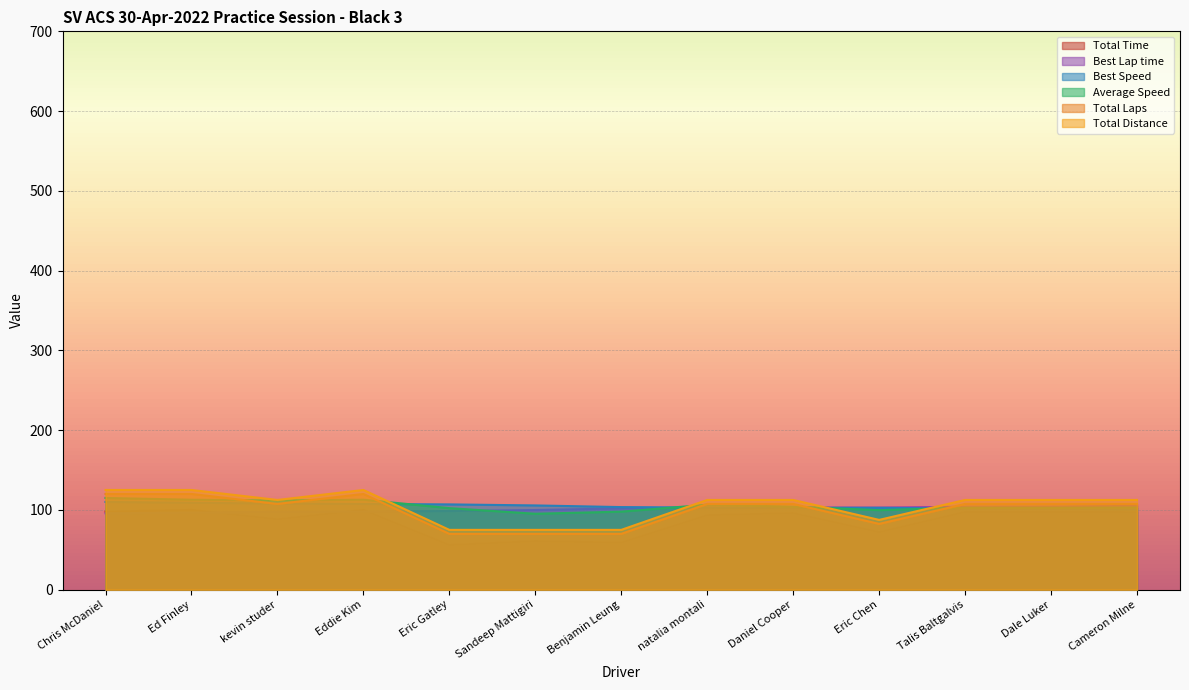

True or false: Average Speed has a value of 112.8 at Ed Finley.

True